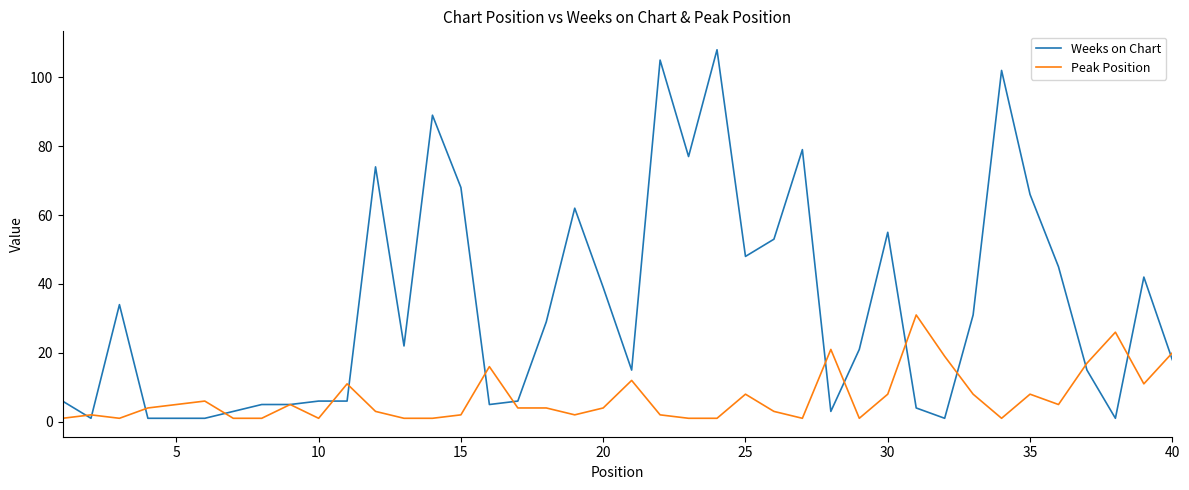

Which series has the largest total across all categories?

Weeks on Chart